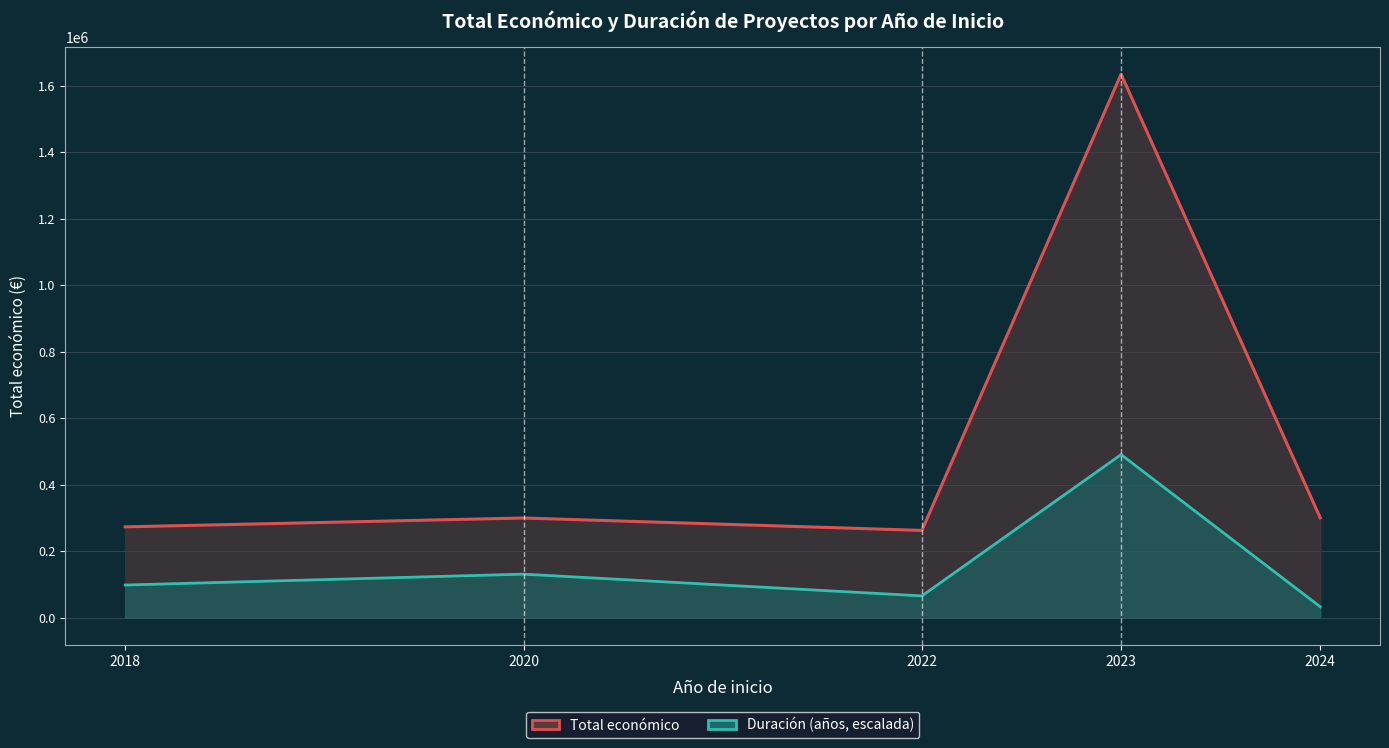

Between 2018 and 2023, which series saw the biggest shift?

Total económico